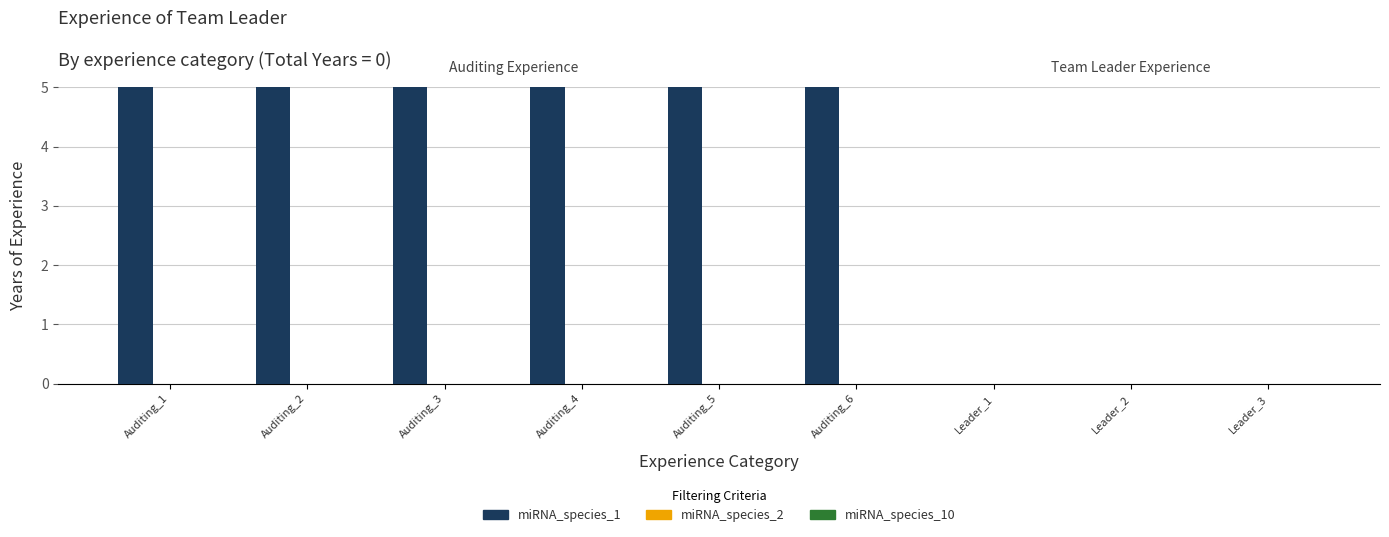

Which series has the widest spread of values?

miRNA_species_1